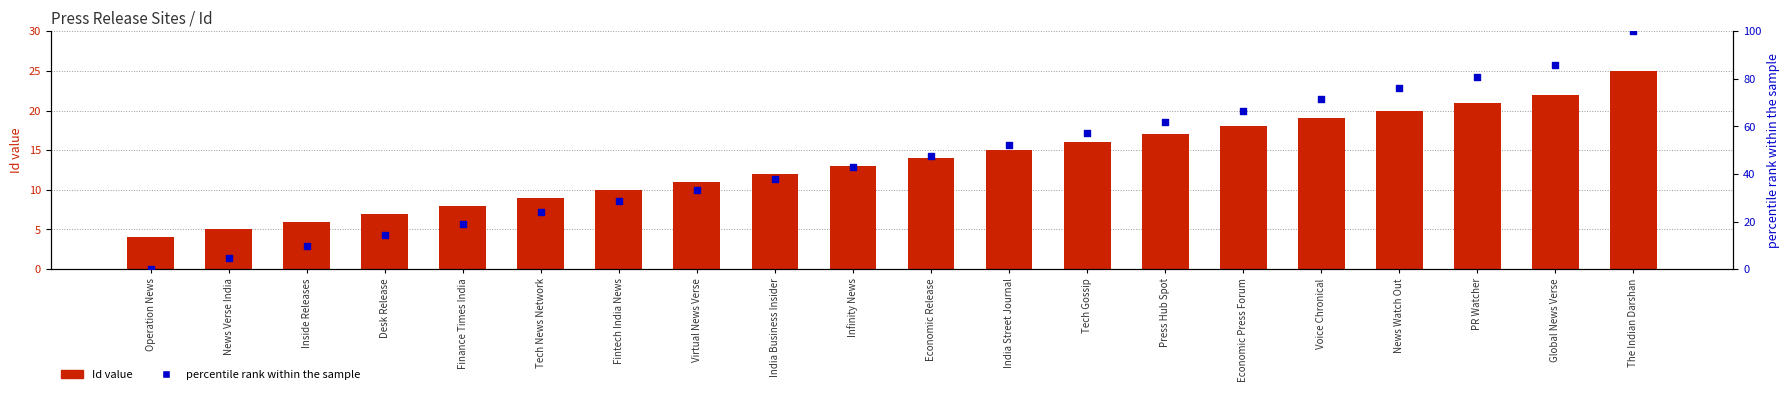

At which category is the sum across all series the highest?

The Indian Darshan